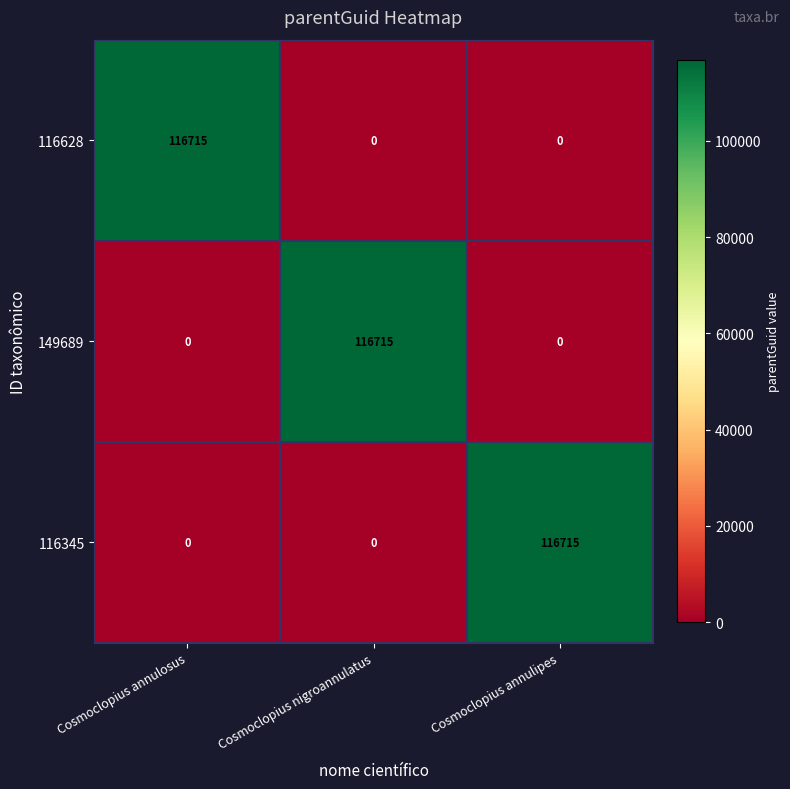

What is the highest value of the 149689 series?

116715